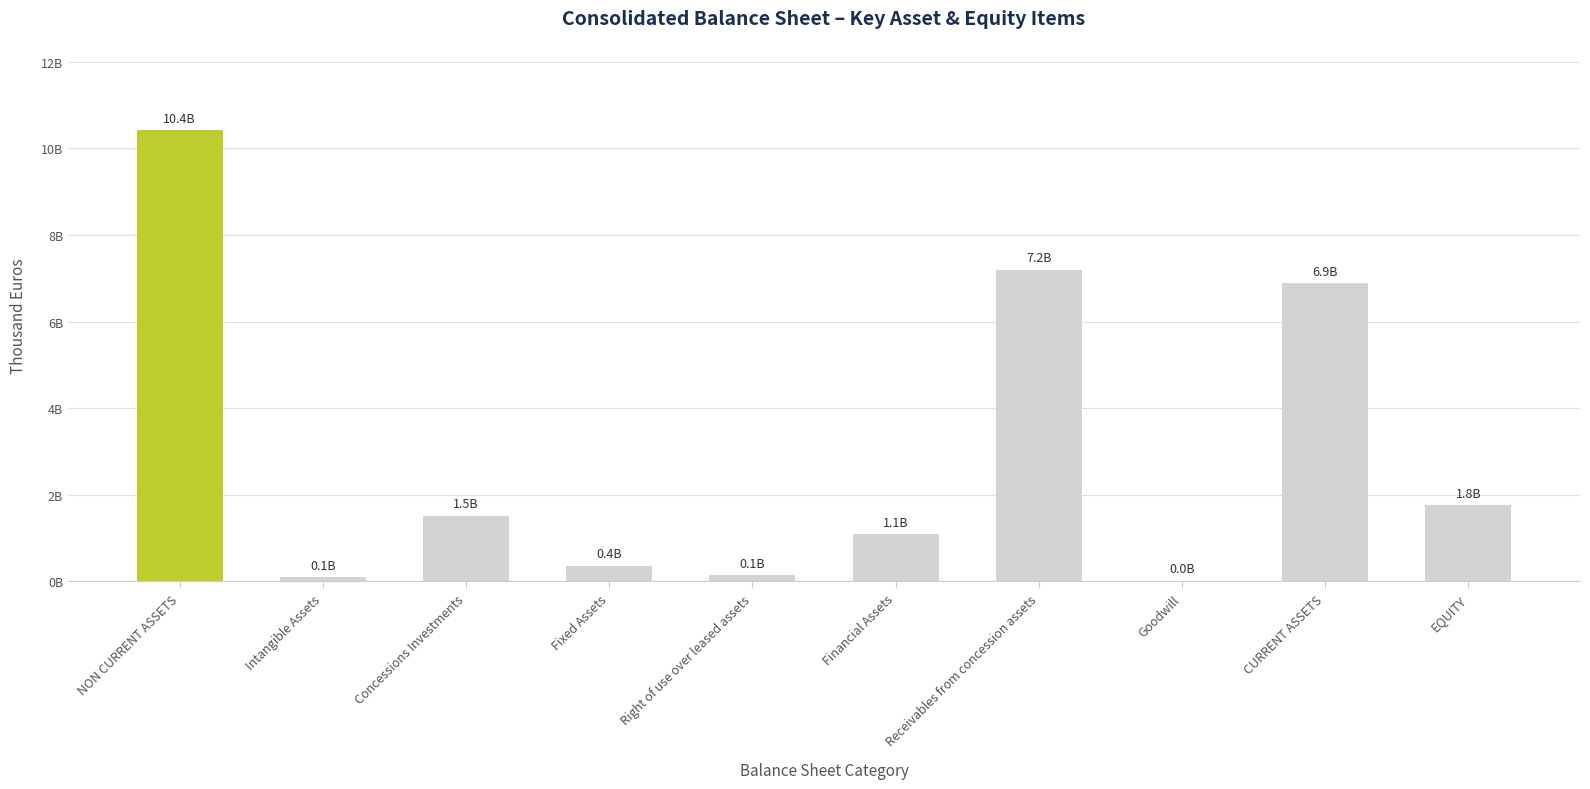

Are the bars horizontal?

No